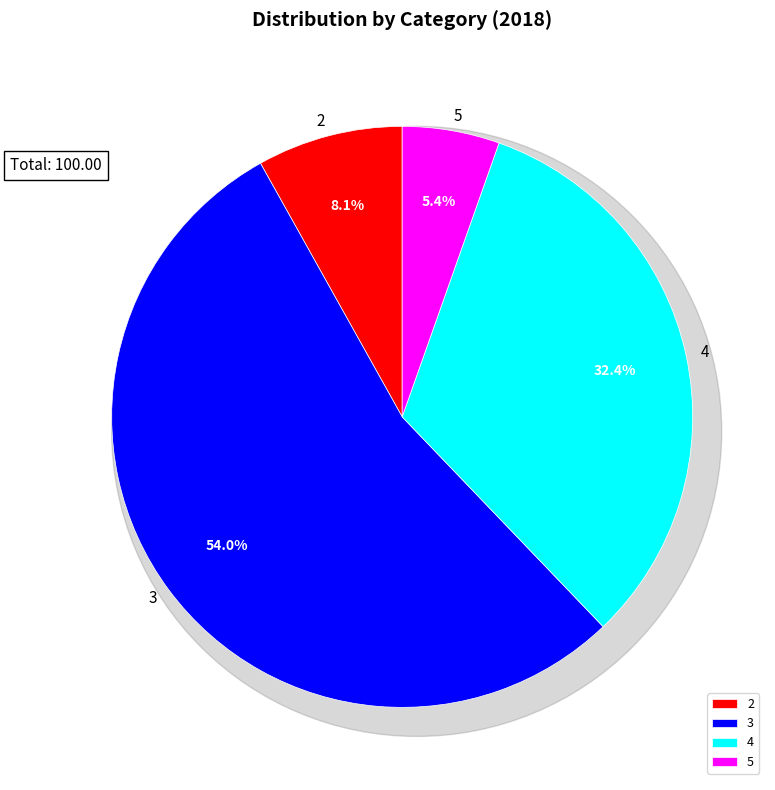

Approximately how many times larger is the value at 4 compared to 3?

0.6